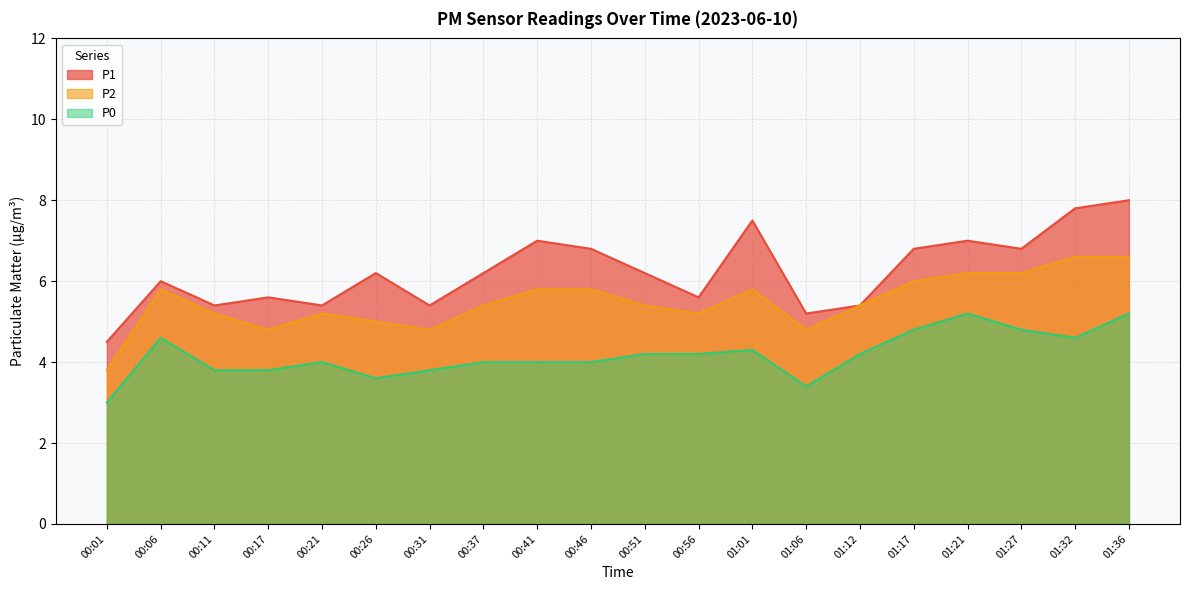

What position from the right is 00:01?

20